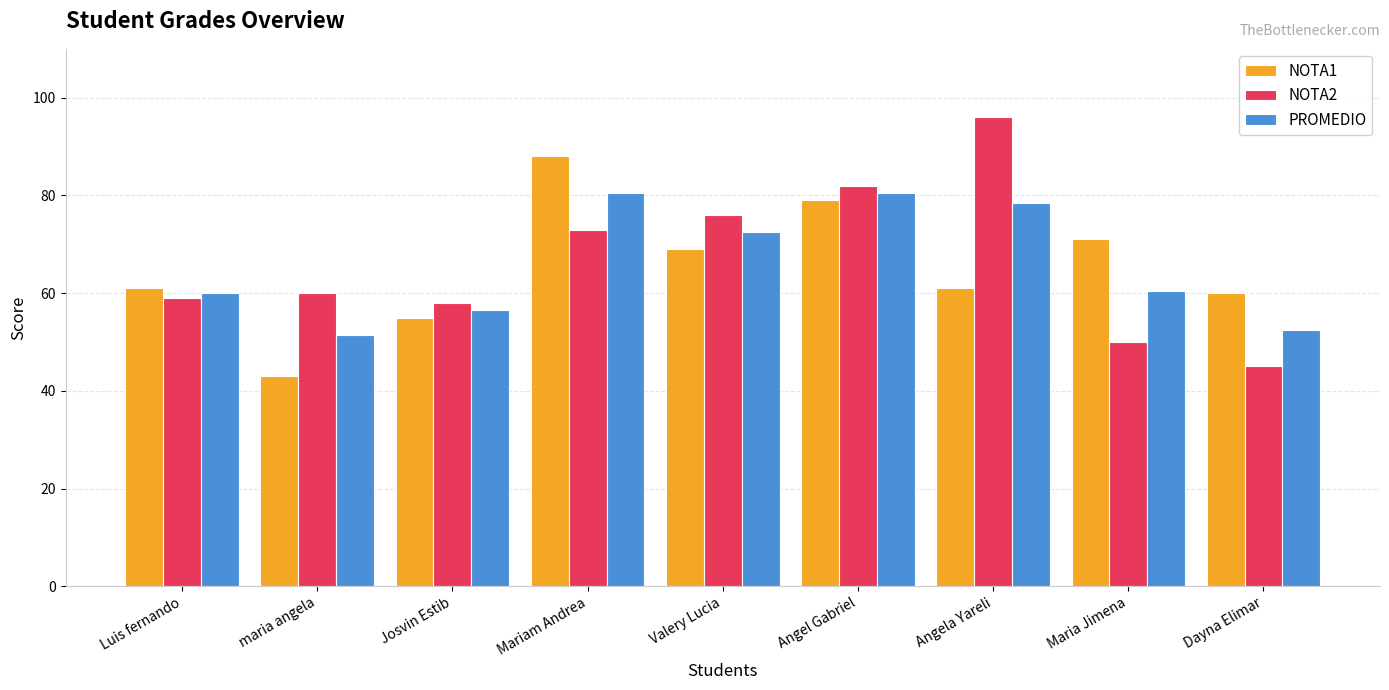

What is the average value of the PROMEDIO series?

65.9